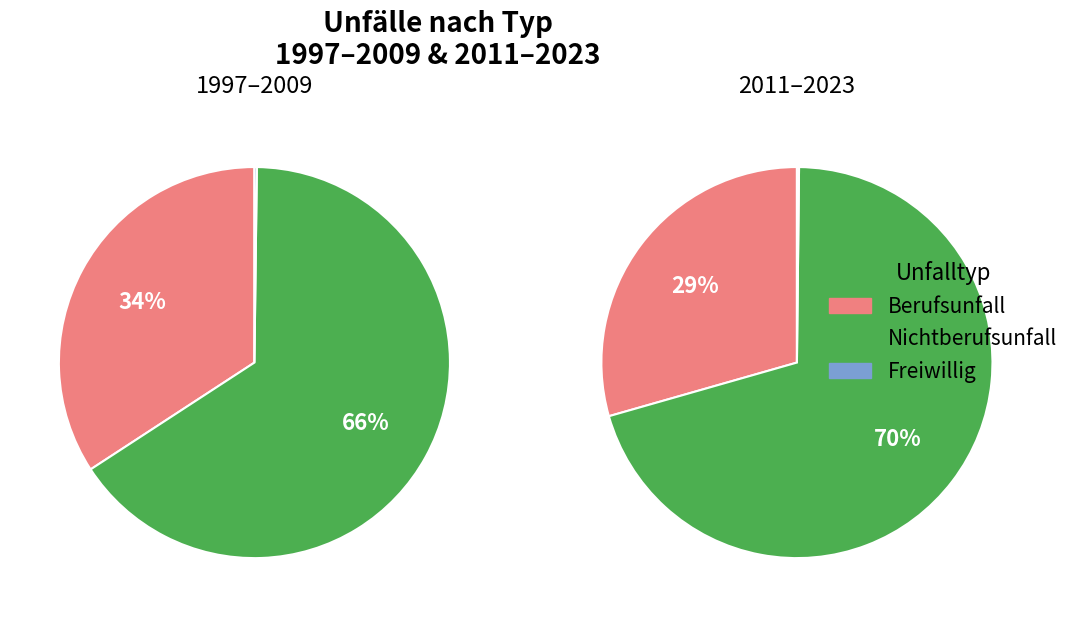

Between 2023 and 2007, which is larger?

2023